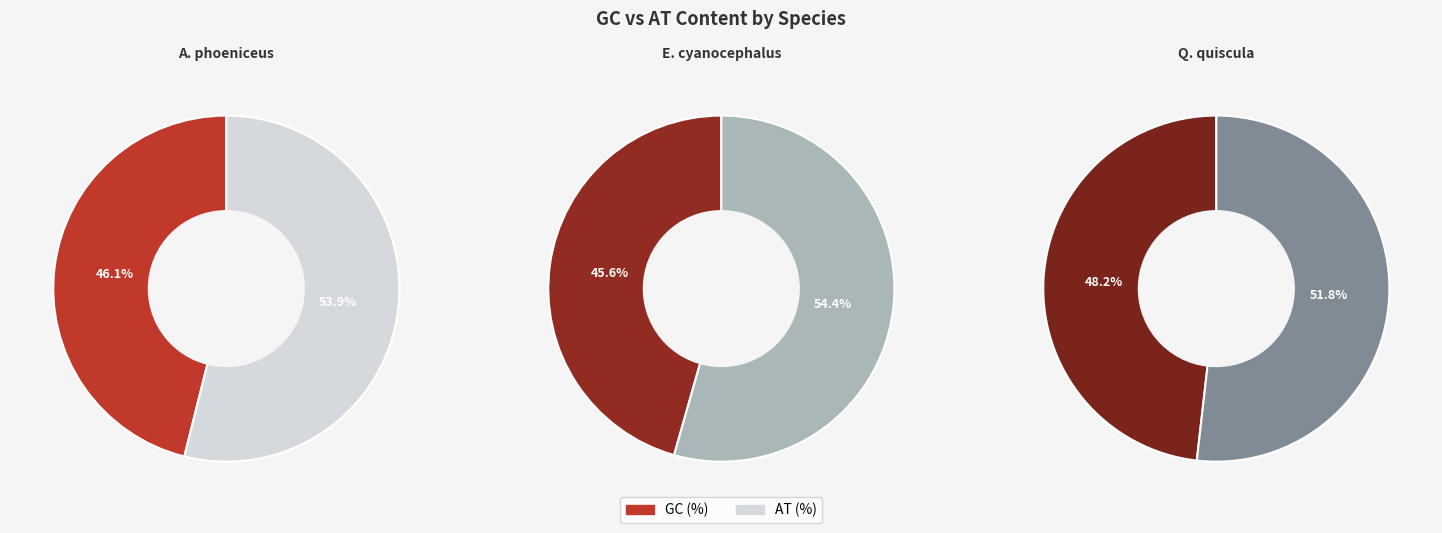

True or false: Euphagus cyanocephalus accounts for 33% of the total.

True